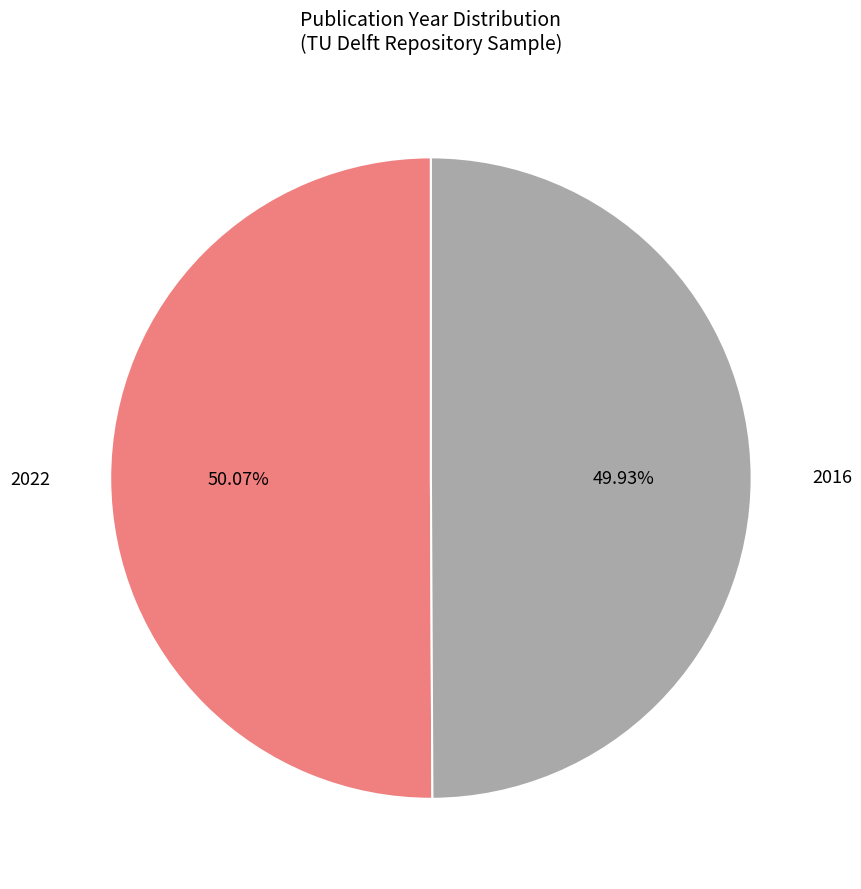

Is there a majority slice in this chart?

Yes